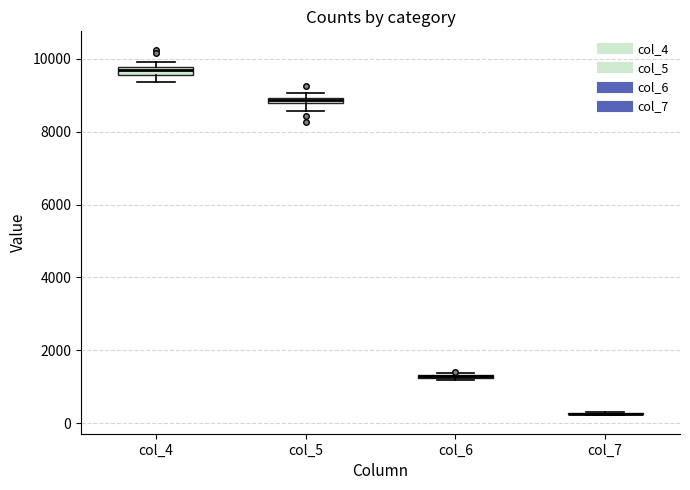

Where does the lower whisker of the box for col_5 end on the y-axis? The values are not printed on the chart, so give them approximately, as read against the axis.

8600